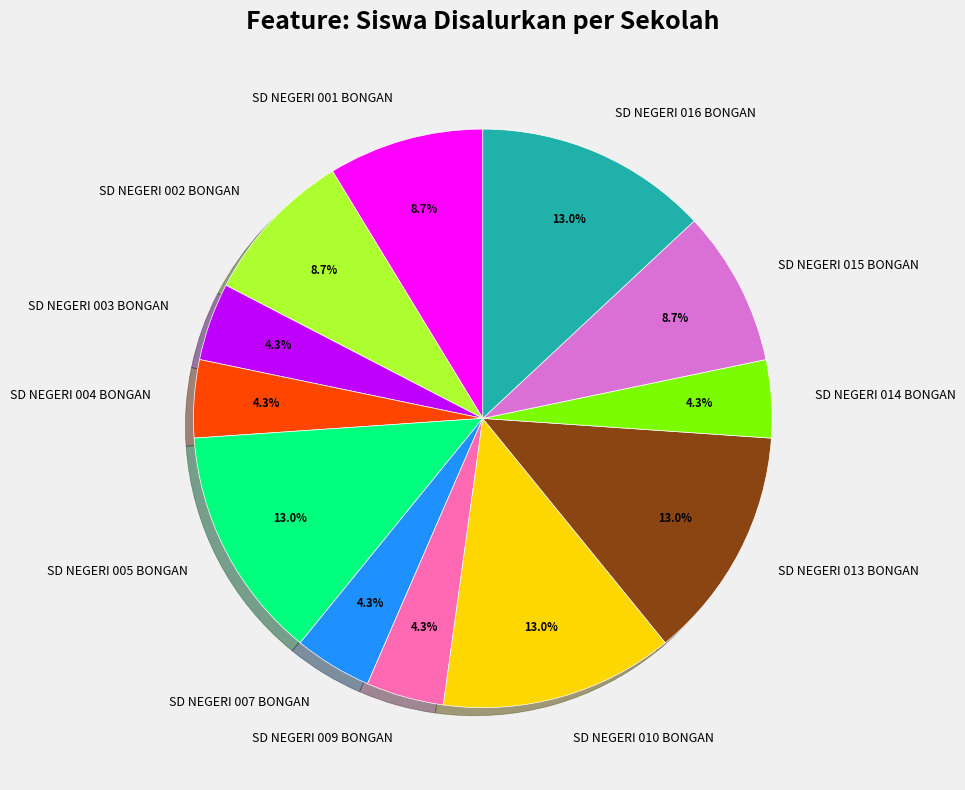

To the nearest percent, what is the average slice percentage?

8%